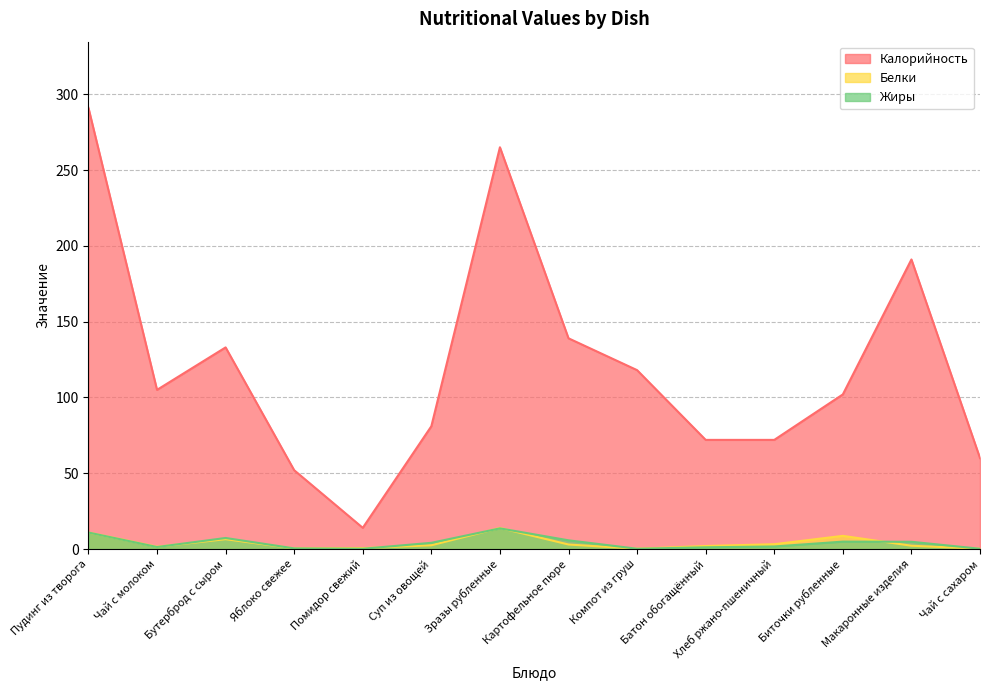

Where is the first local maximum for Жиры?

Бутерброд с сыром